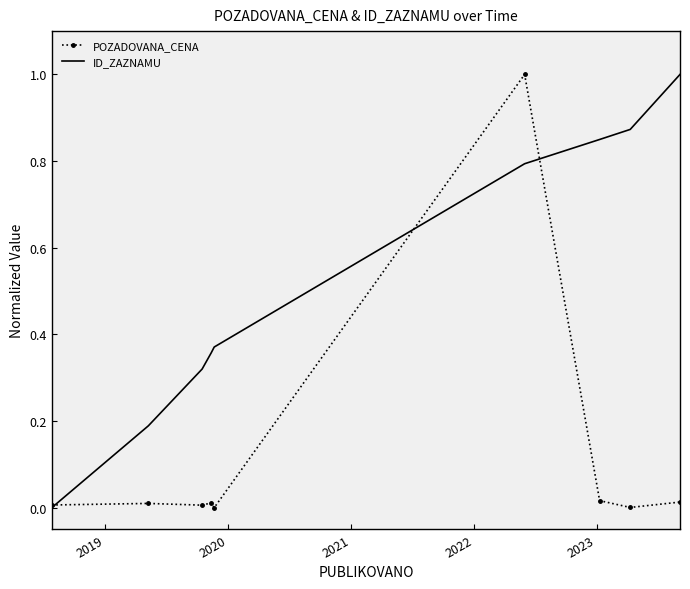

Rank the series by their average value, from highest to lowest.

ID_ZAZNAMU, POZADOVANA_CENA